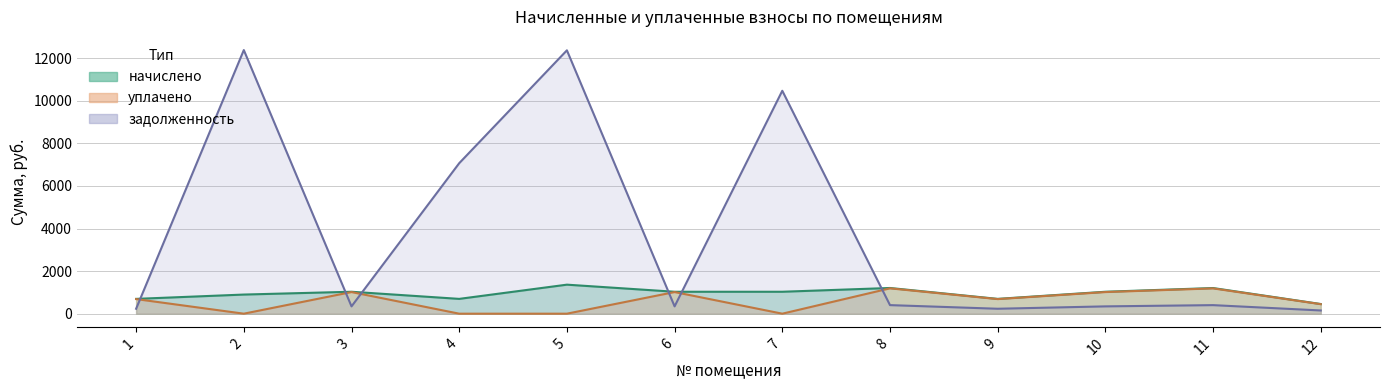

What is the average value of the задолженность series?

3729.2